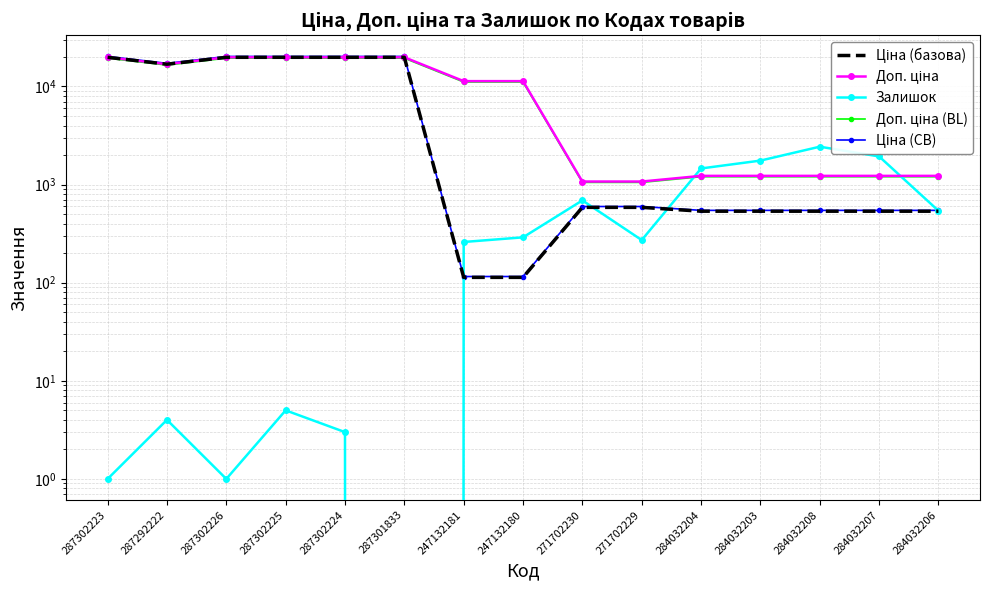

What are all the series names shown in the legend?

Ціна (базова), Доп. ціна, Залишок, Доп. ціна (BL), Ціна (CB)